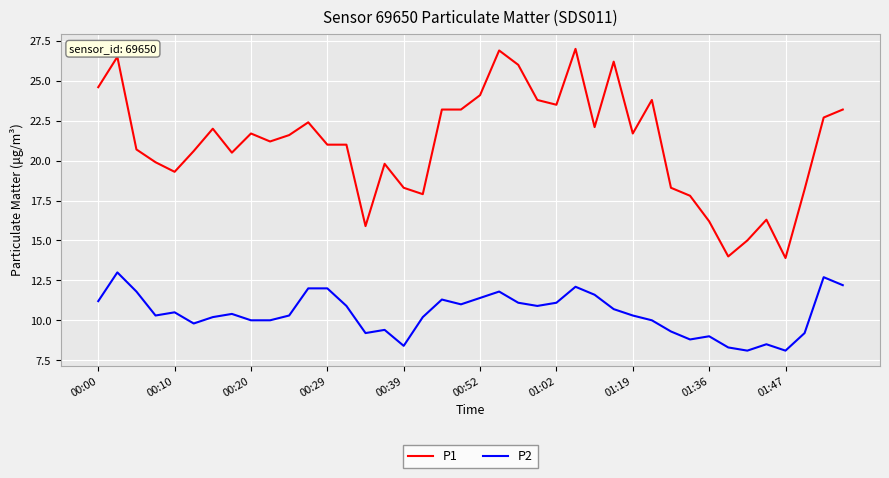

List the series in order of their peak value, lowest first.

P2, P1